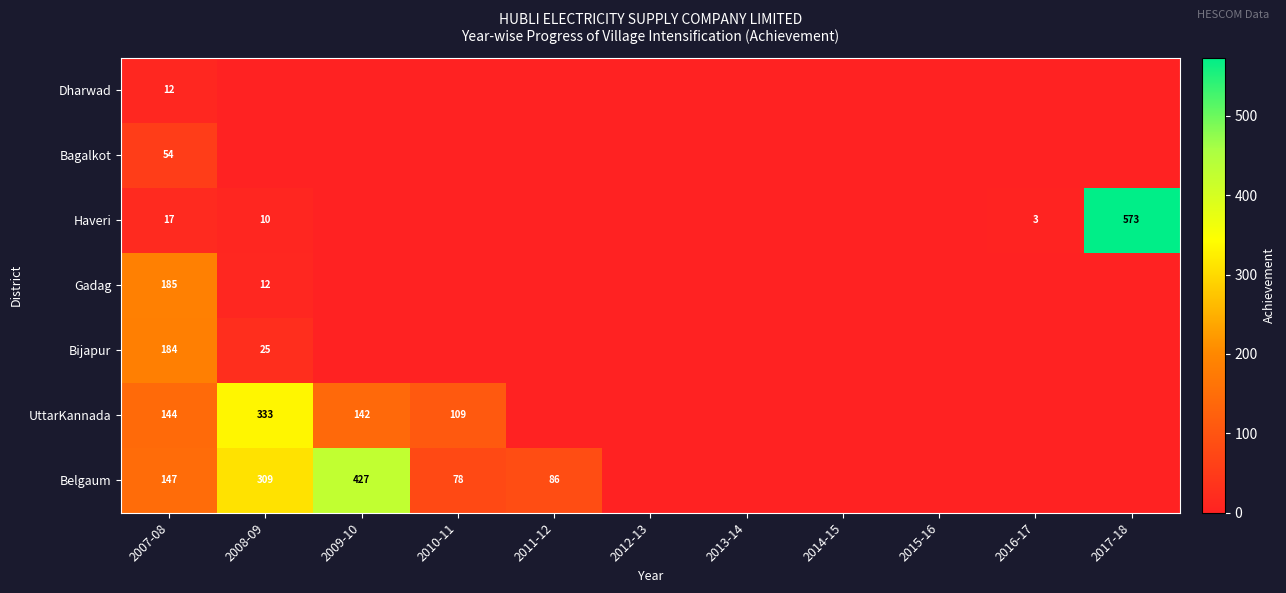

The UttarKannada series shows 192 at 2008-09. True or false?

False